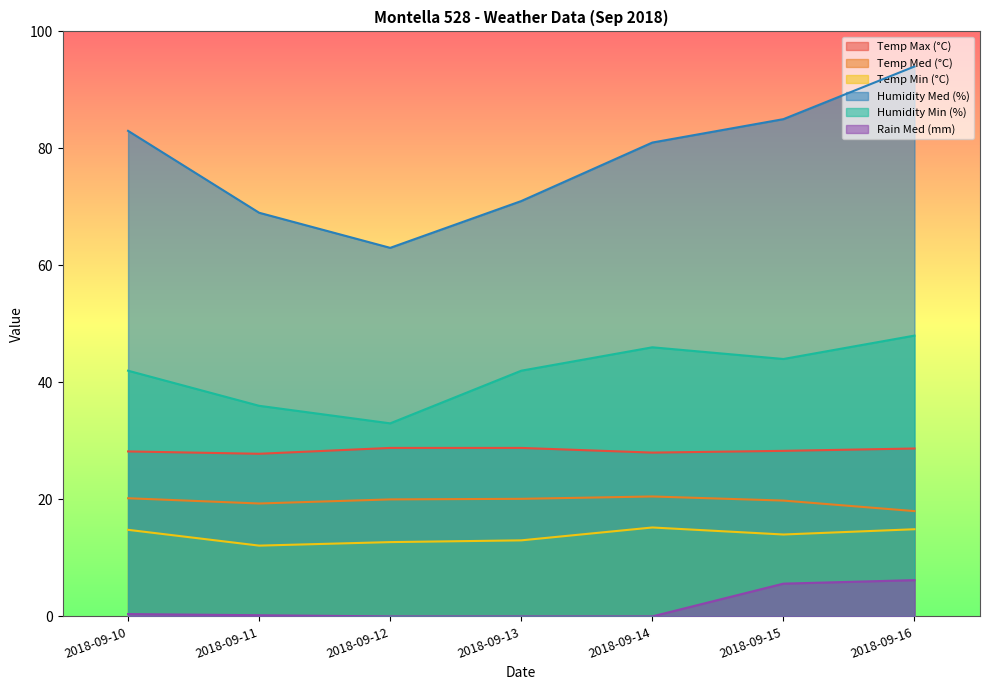

What is the difference between the second highest and second lowest values in the Rain Med (mm) series?

5.6